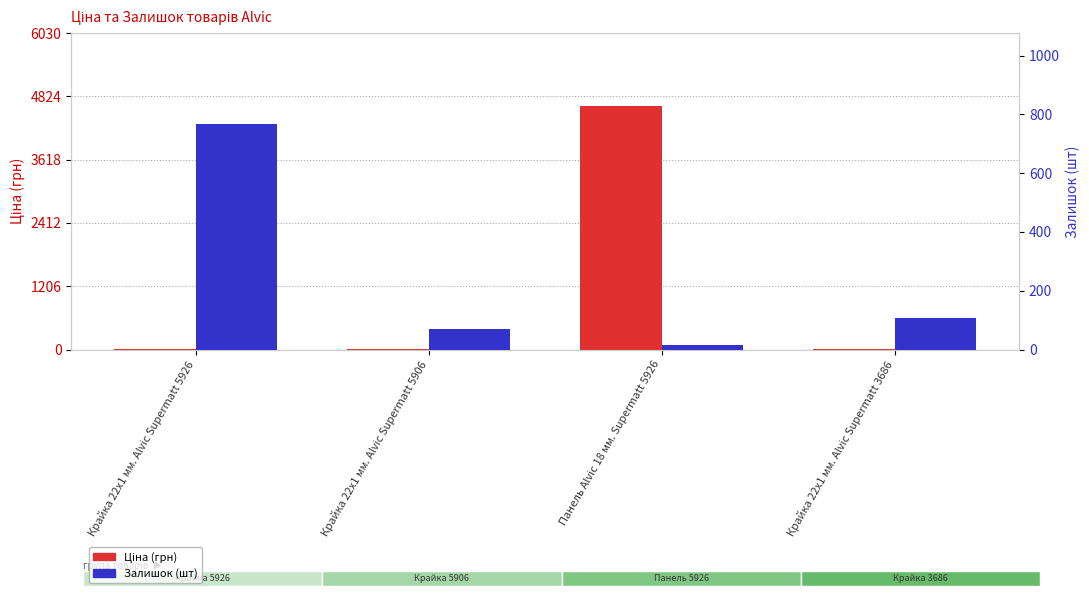

What is the sum of the Ціна (грн) values at Панель Alvic 18 мм. Supermatt 5926 and Крайка 22x1 мм. Alvic Supermatt 3686?

4654.9